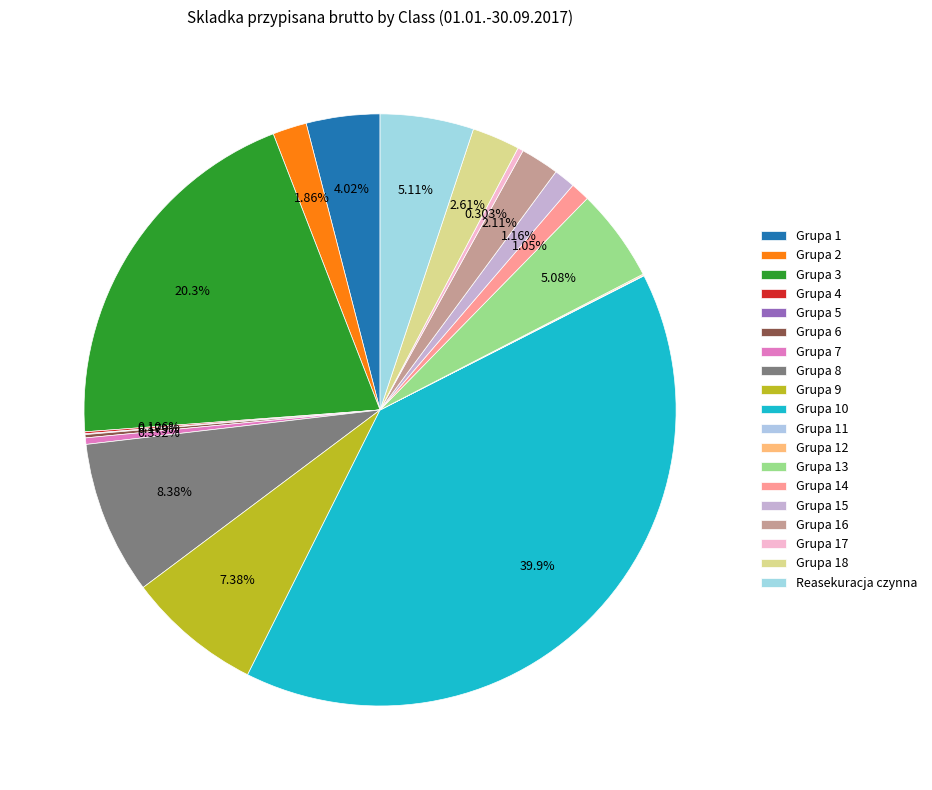

How many slices are in this pie chart?

19